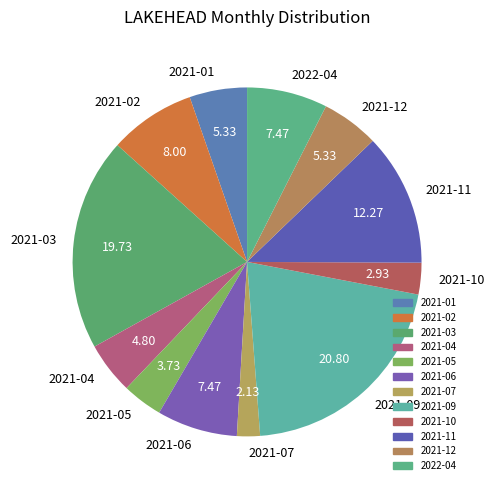

The 2021-11 slice represents 12% of the pie. True or false?

True